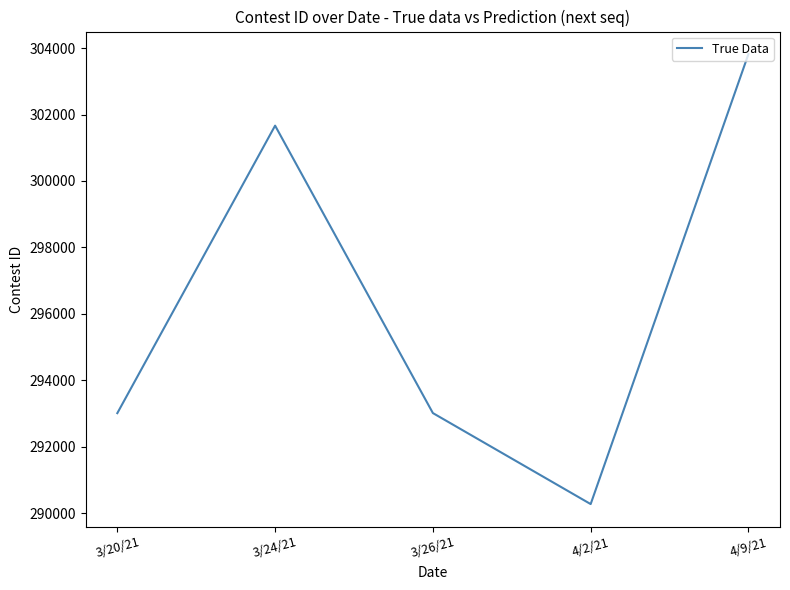

At which category does the data reach its first local peak?

3/24/21